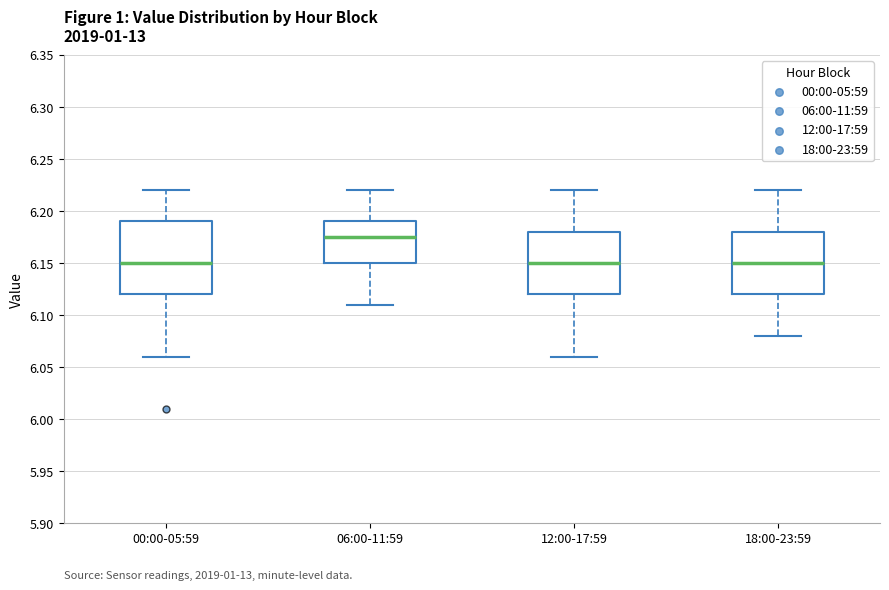

Where is the lower edge of the box for 18:00-23:59 on the y-axis? The values are not printed on the chart, so give them approximately, as read against the axis.

6.120